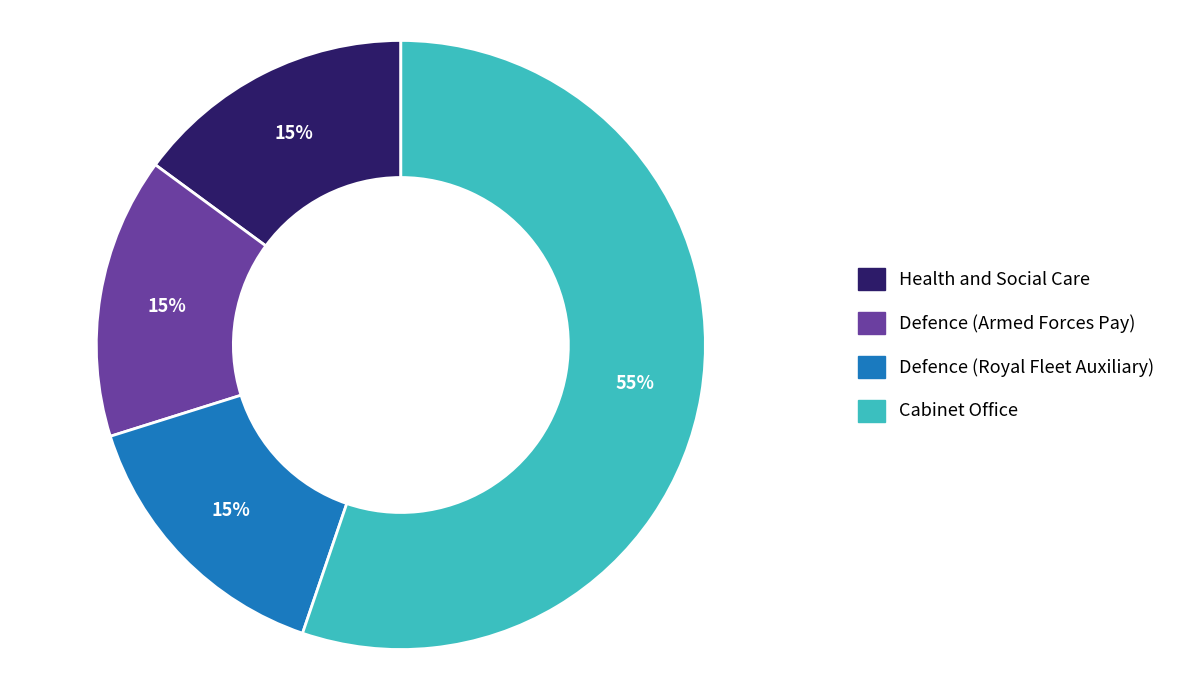

Count the number of slices in the pie.

4